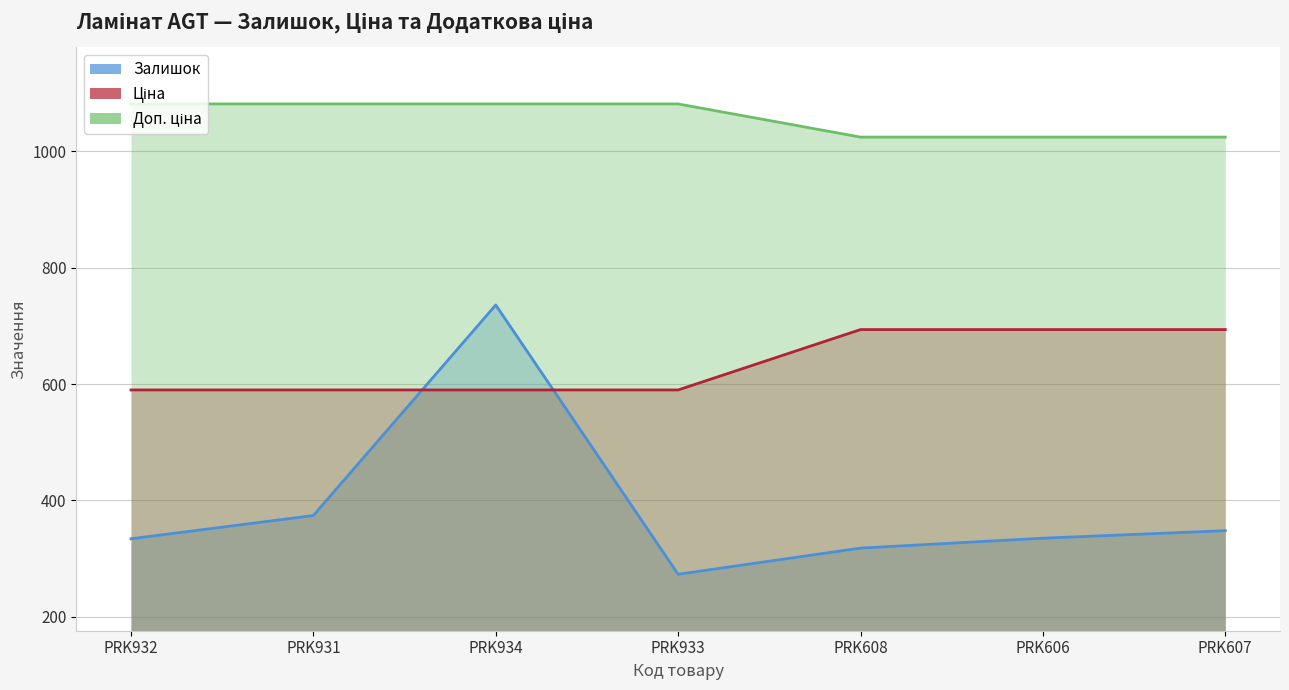

At which label is Доп. ціна closest to 1053?

PRK608